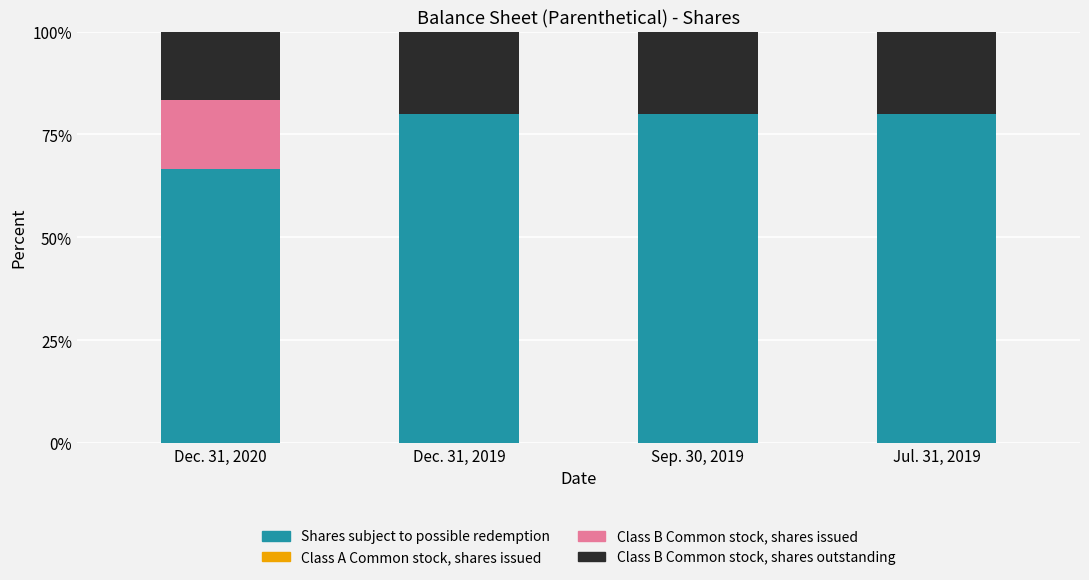

What is the total value across all series at Sep. 30, 2019?

100.0